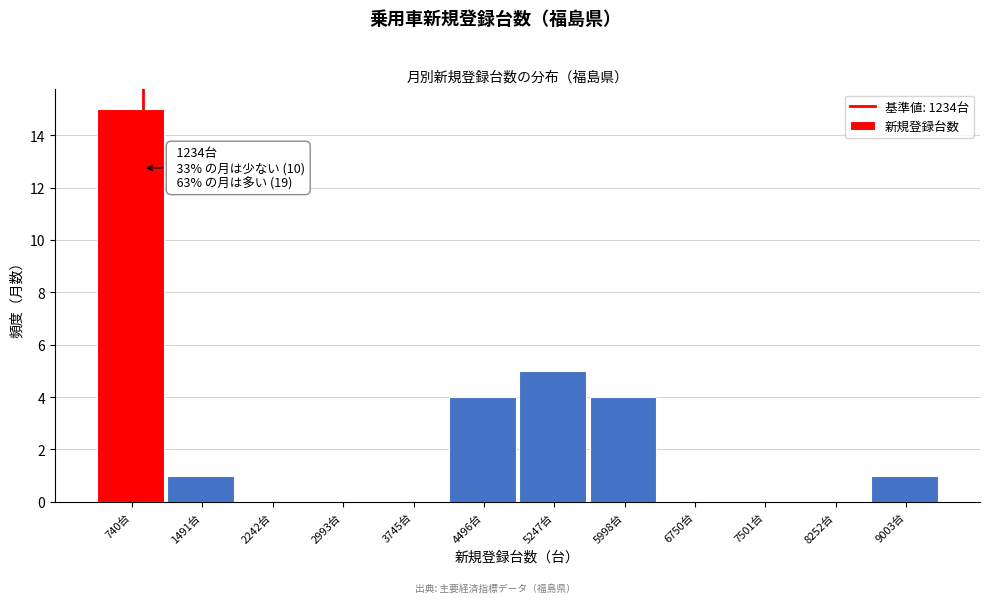

Reading left to right, extract all data points from this chart.

740台=15	1491台=1	2242台=0	2993台=0	3745台=0	4496台=4	5247台=5	5998台=4	6750台=0	7501台=0	8252台=0	9003台=1